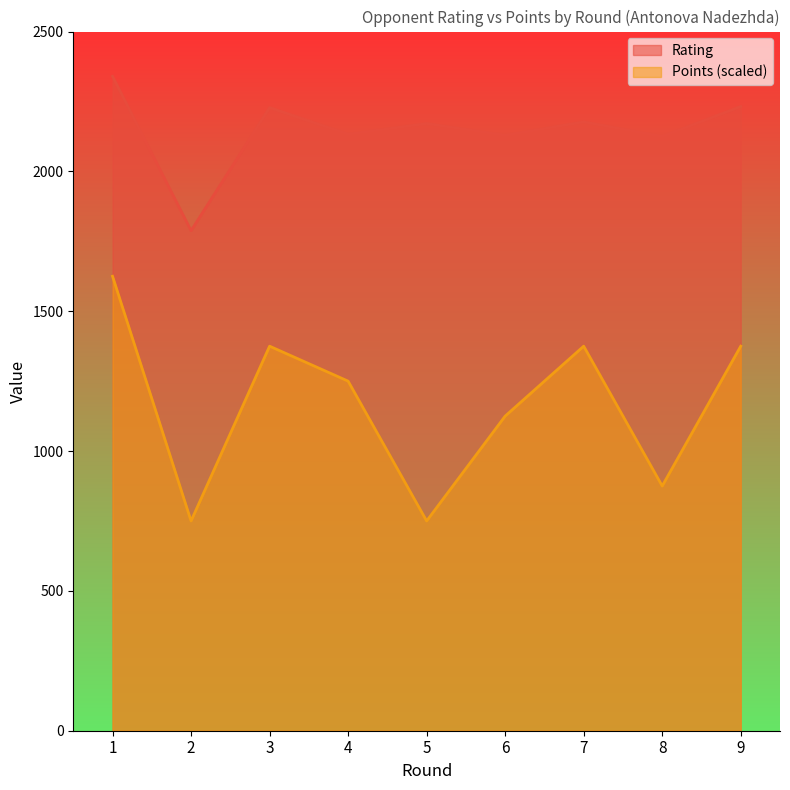

At which category does Points reach its first local peak?

3